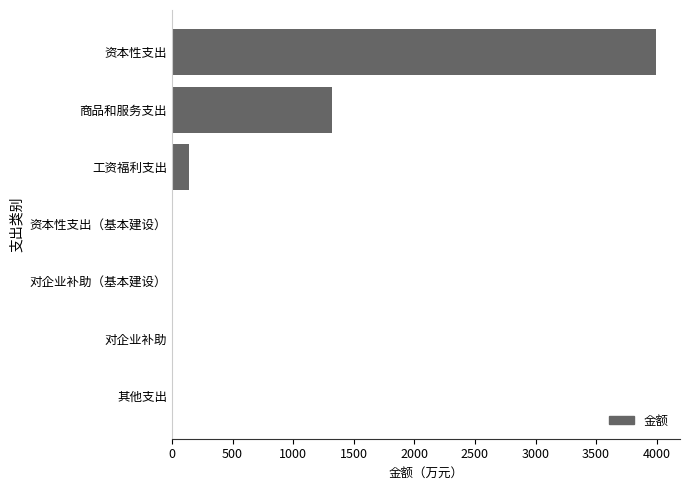

Where is the data nearest to the value 1996?

商品和服务支出